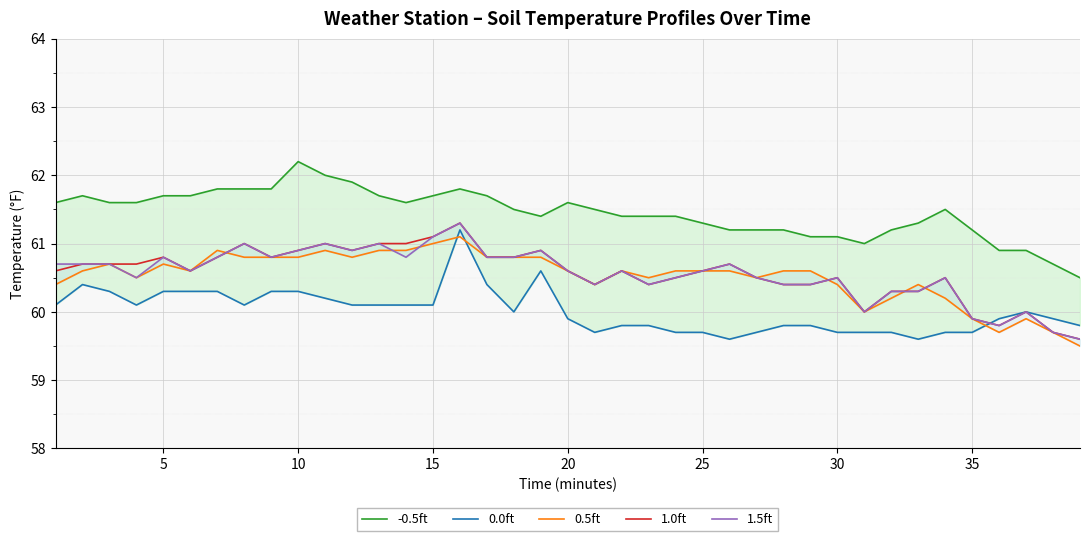

At how many categories does at least one series exceed 59?

39